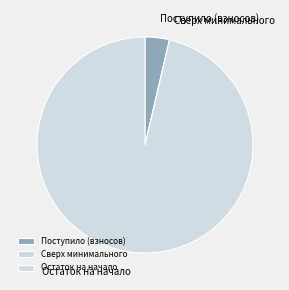

Which has a higher value, Поступило (взносов) or Остаток на начало?

Остаток на начало